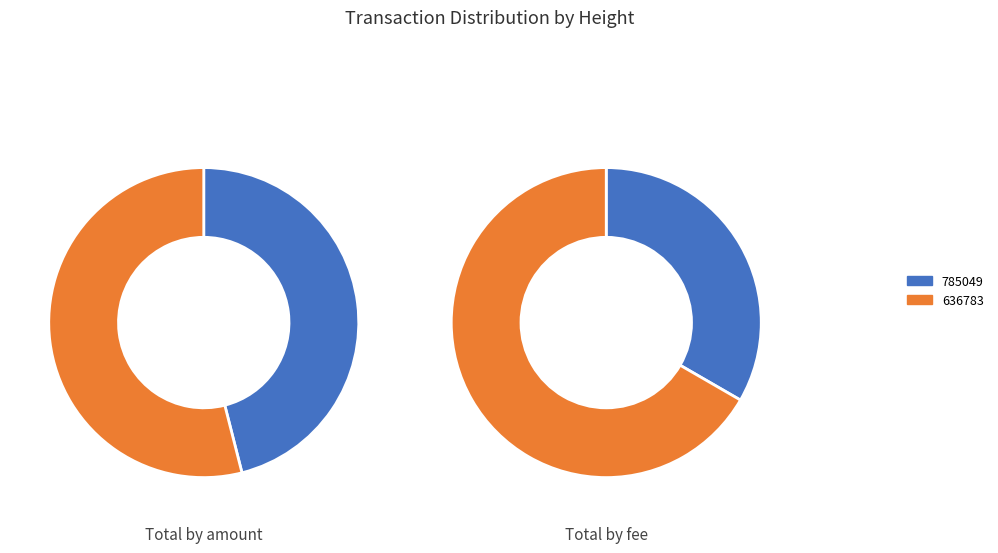

To the nearest percent, what portion does 785049 represent?

46%